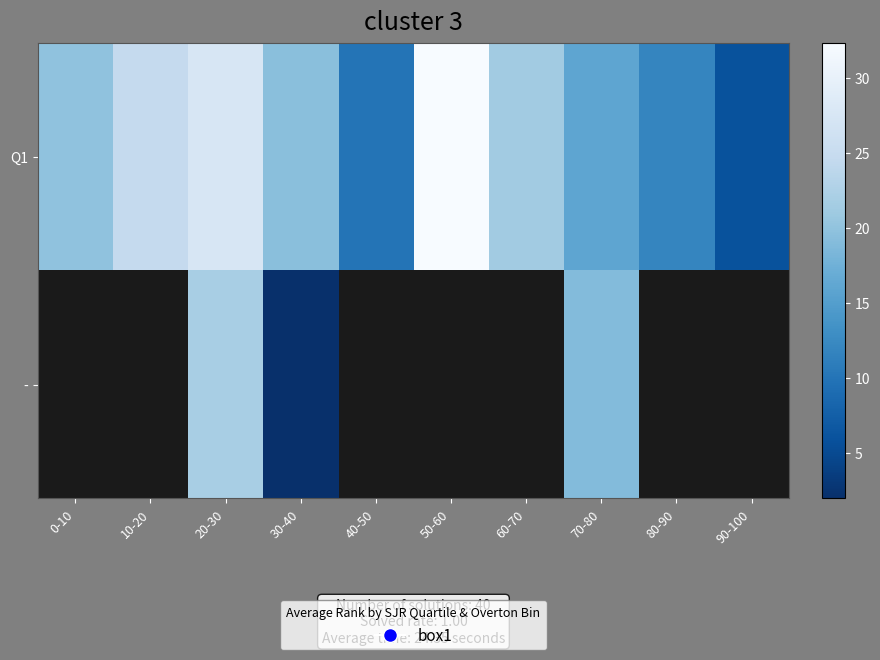

At which category is the sum across all series the highest?

20-30